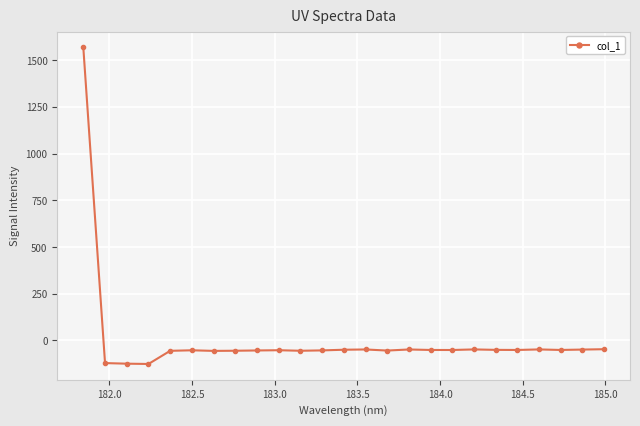

What is the average value?

4.9